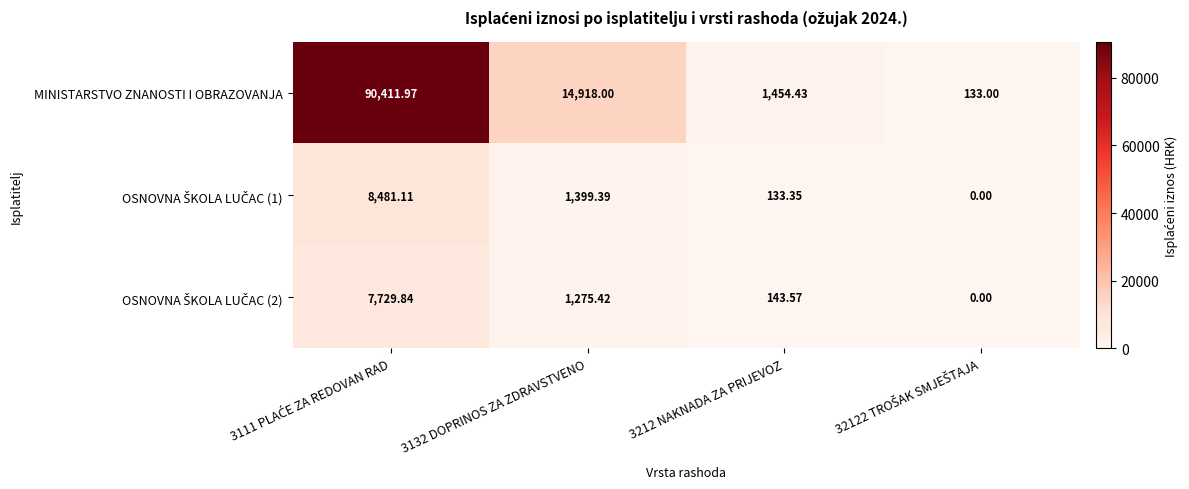

Which series has the largest total across all categories?

MINISTARSTVO ZNANOSTI I OBRAZOVANJA